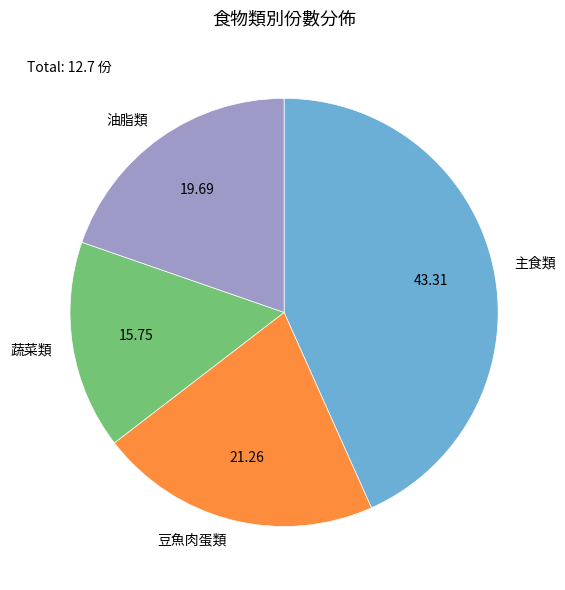

Is there any slice that represents more than half of the pie?

No